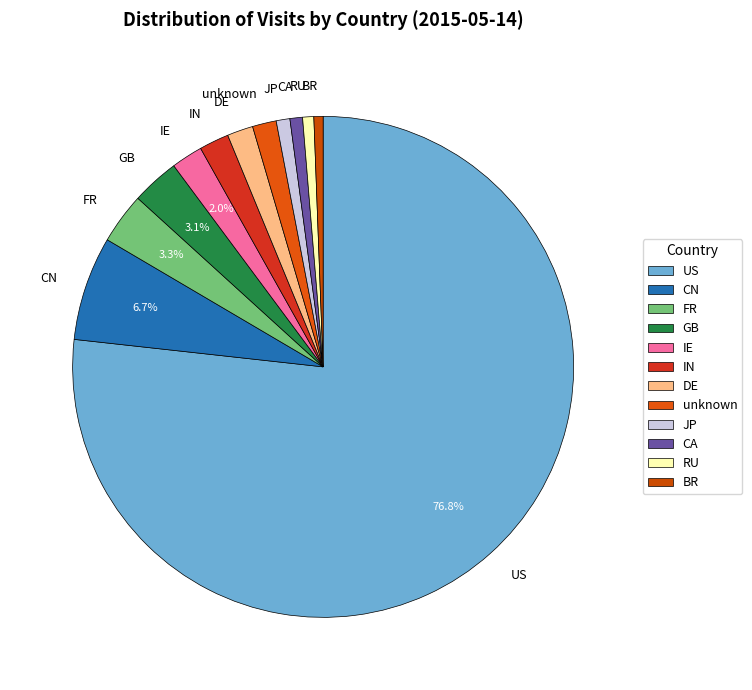

The IN slice represents 12% of the pie. True or false?

False